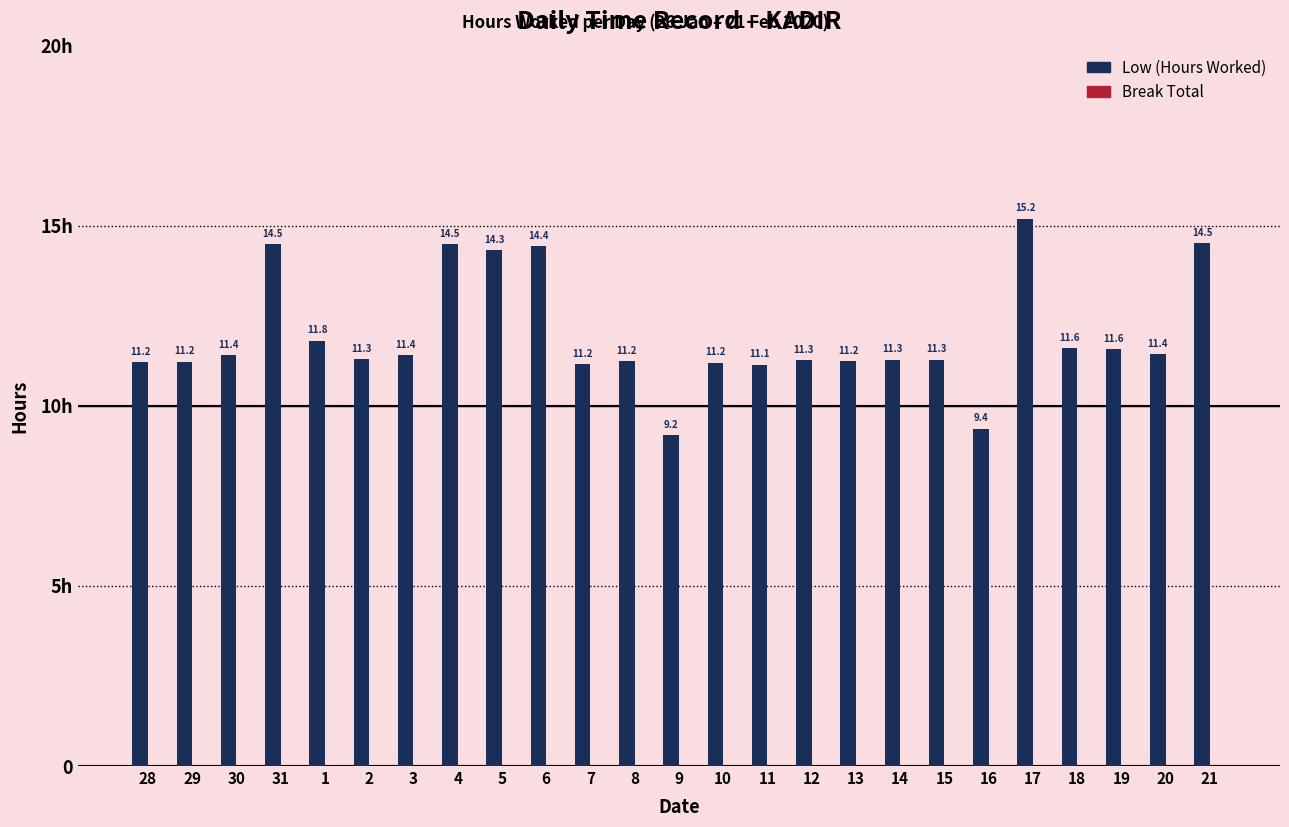

Does the chart contain any negative values?

No